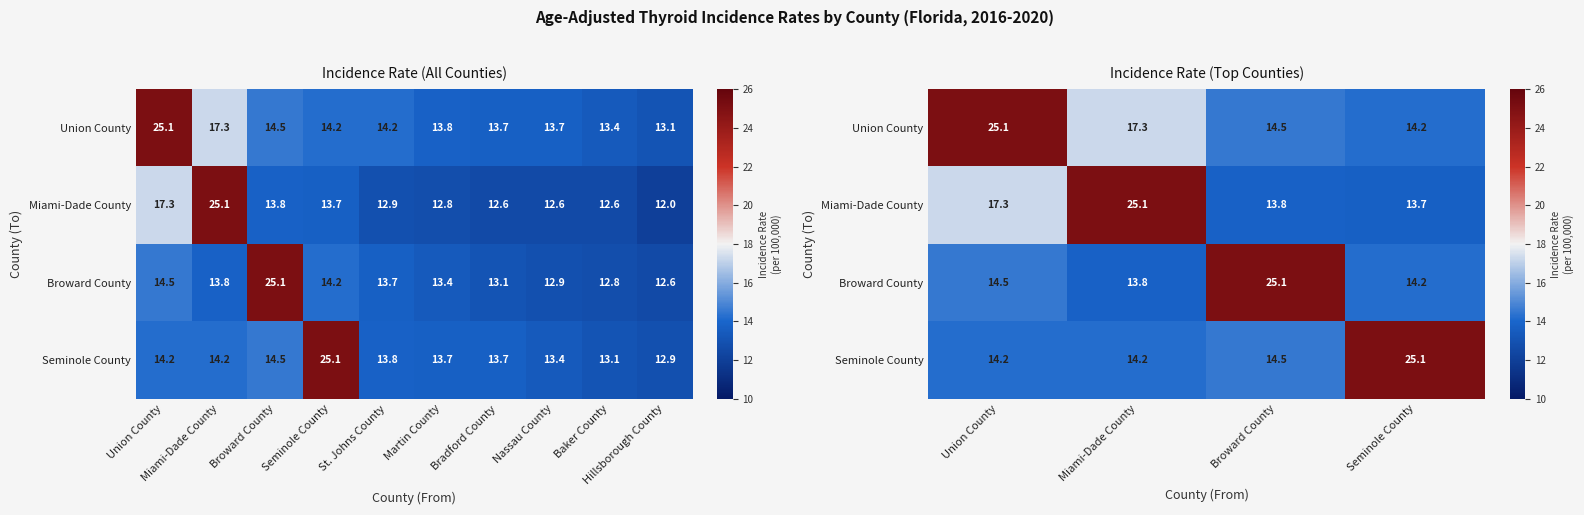

The Seminole County series shows 23.1 at Miami-Dade County. True or false?

False